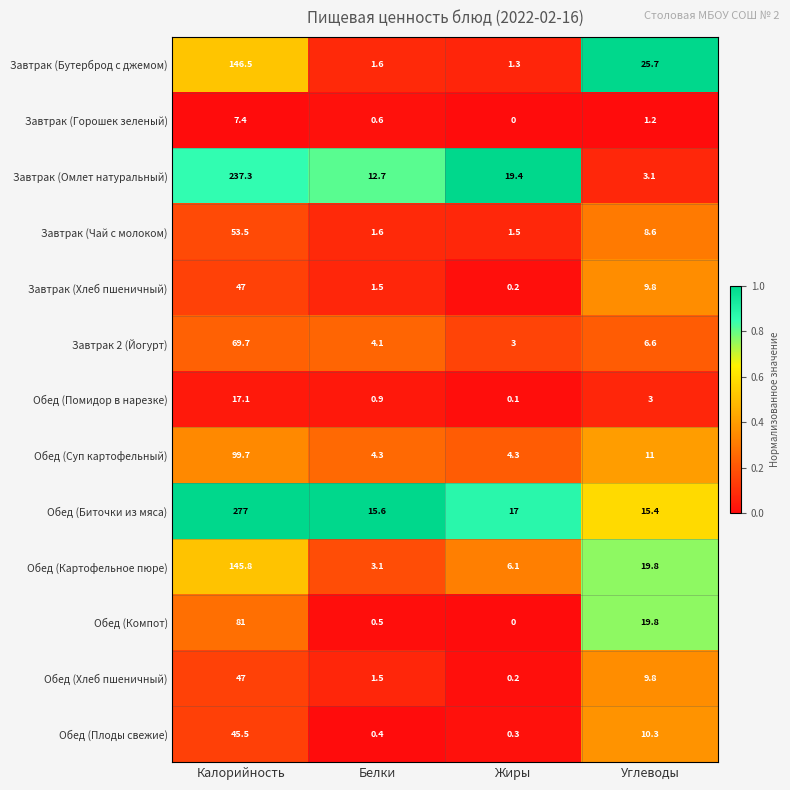

What is the sum of the Завтрак (Горошек зеленый) values at Белки and Углеводы?

1.8